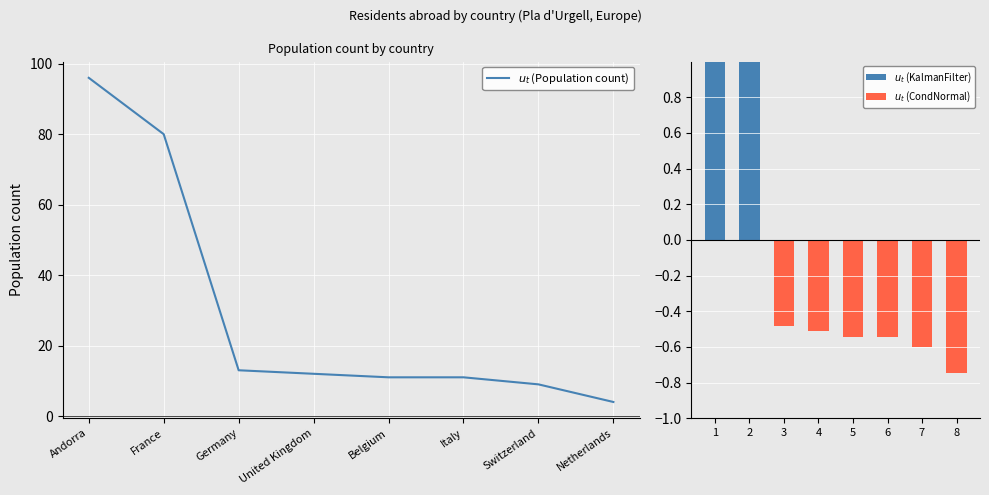

What is the highest value of the $u_t$ (KalmanFilter) series?

1.9